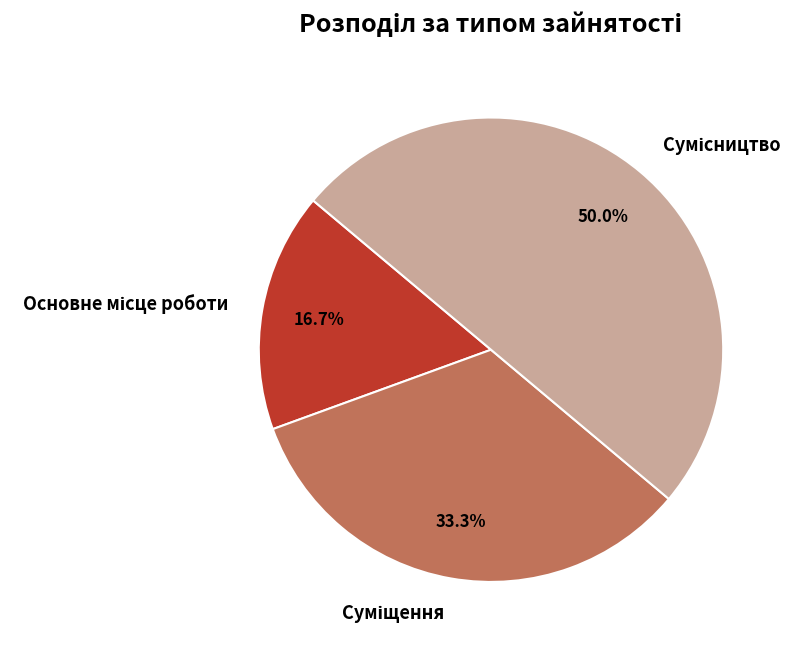

How many segments does this pie chart have?

3